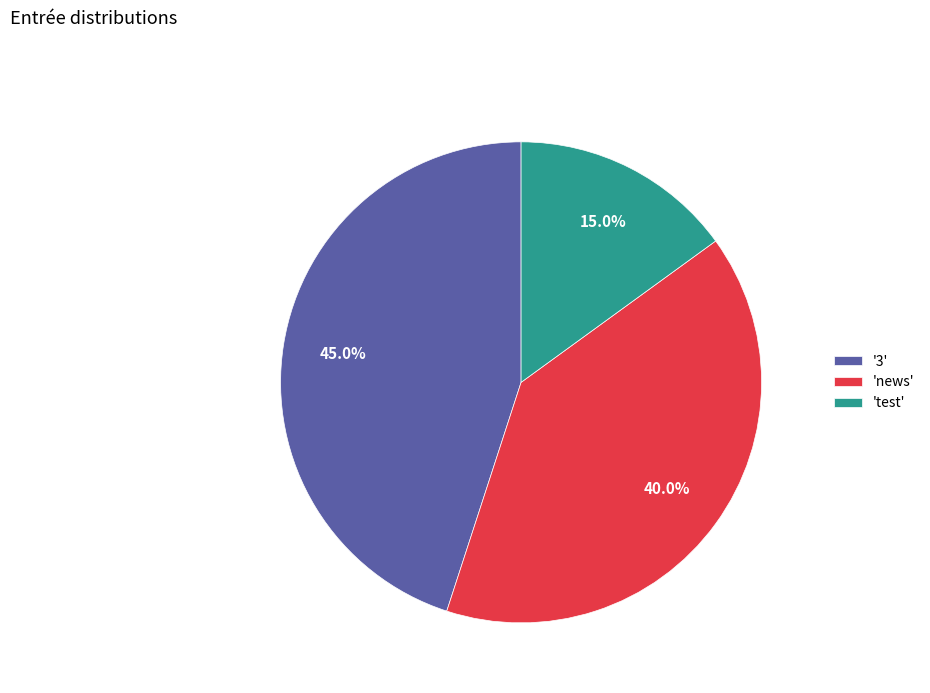

Approximately how many times larger is the value at 'test' compared to 'news'?

0.4